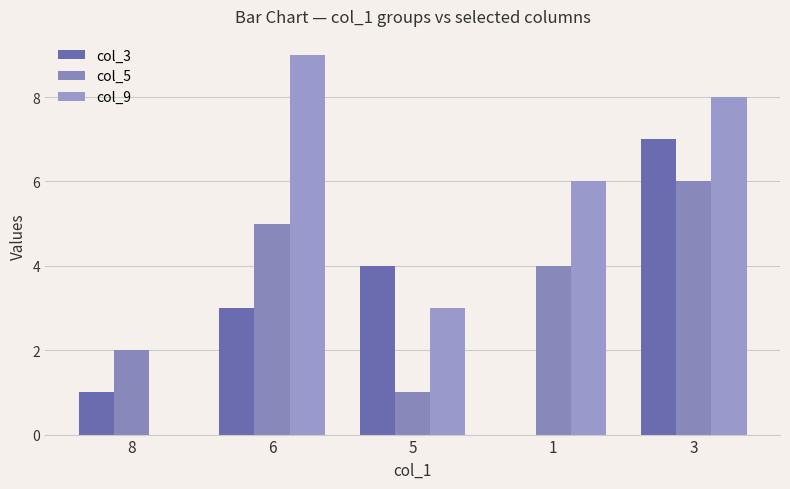

How many series are shown in this chart?

3